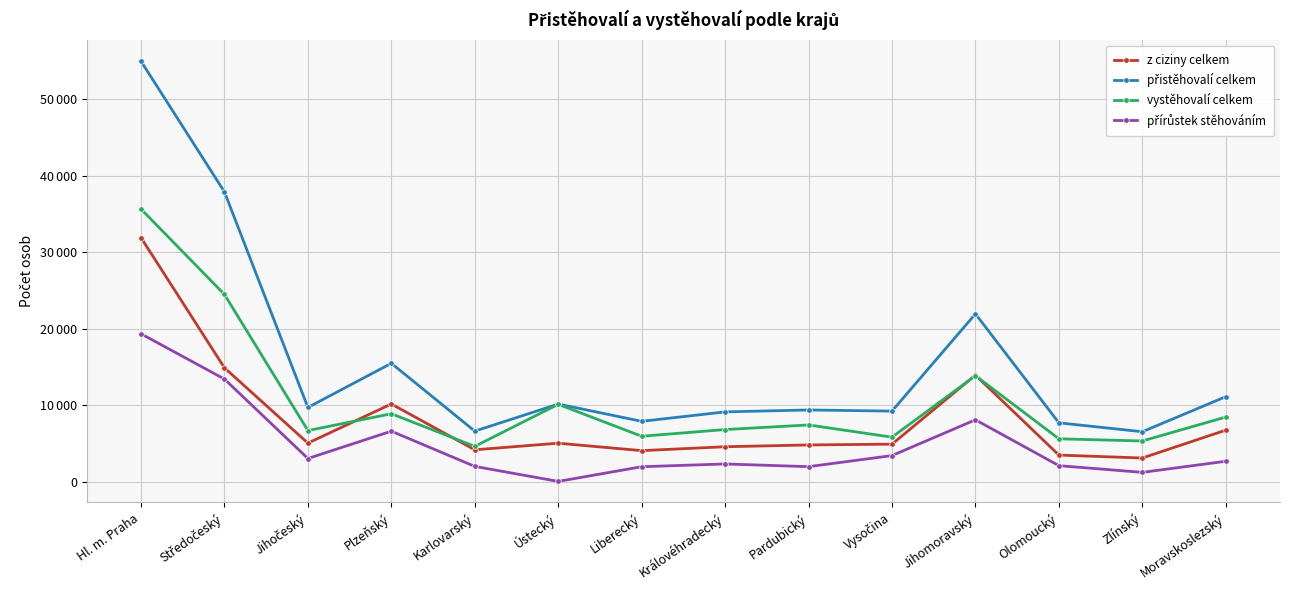

What is the difference between the vystěhovalí celkem values at Karlovarský and Královéhradecký?

2196